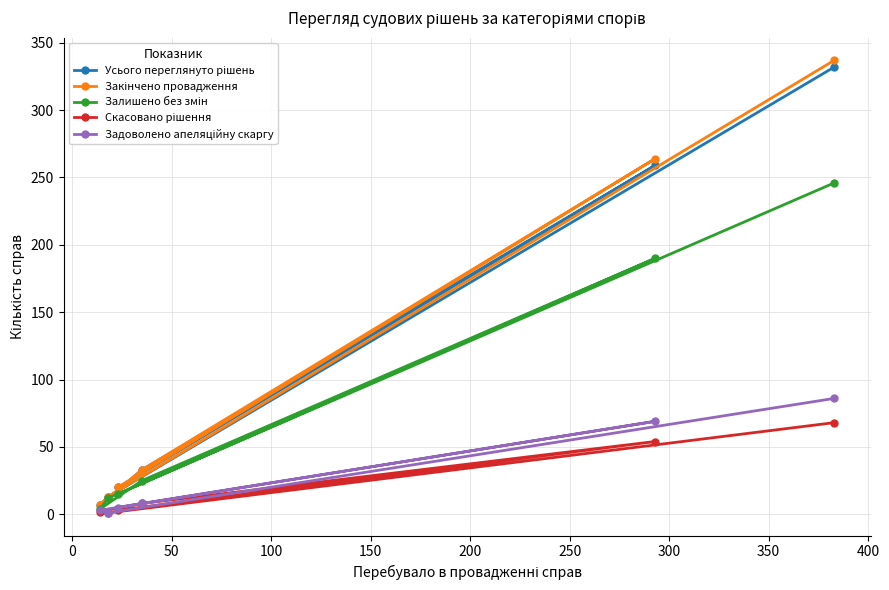

What is the maximum value shown in the chart?

337